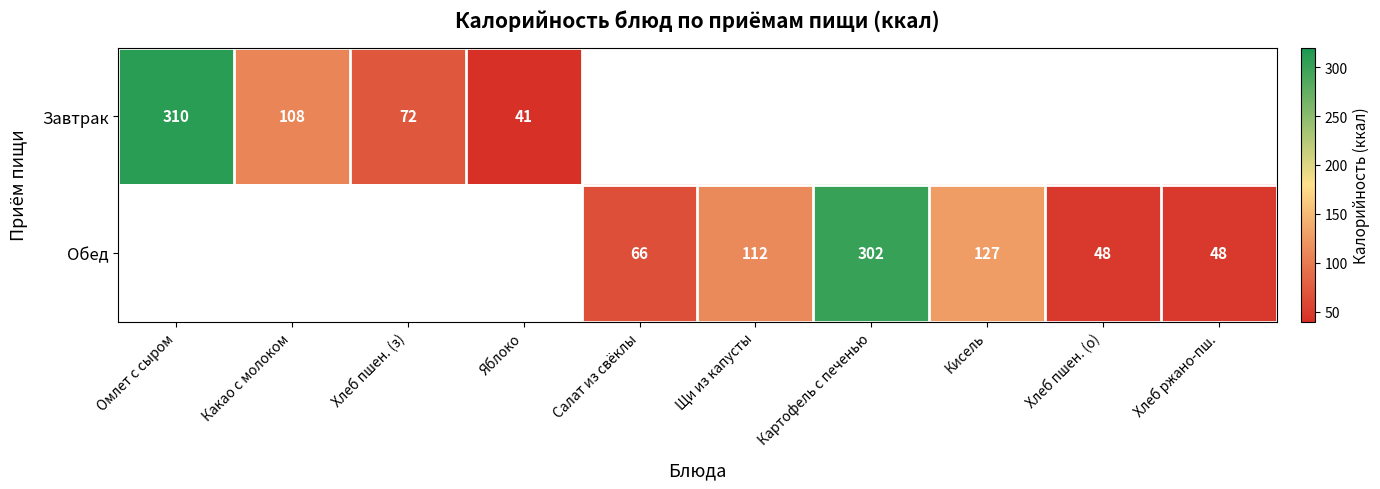

What is the difference between the Обед values at Салат из свёклы and Щи из капусты?

46